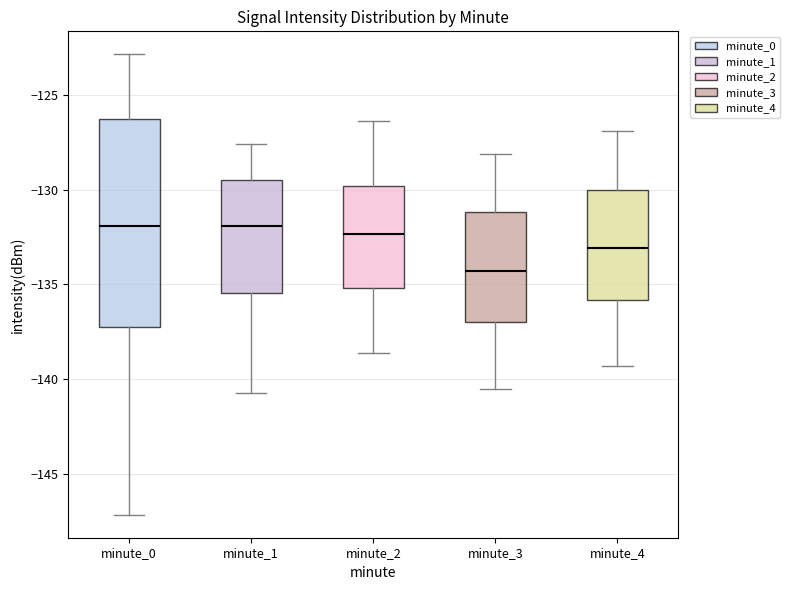

Reading left to right, transcribe this box plot: for each box, give where its median line is, the range the box spans, and where its two whiskers end, as read against the y-axis. The values are not printed on the chart, so give them approximately, as read against the axis.

minute_0: median -132.0, box -137.5 to -126.5, whiskers -147.0 to -123.0
minute_1: median -132.0, box -135.5 to -129.5, whiskers -140.5 to -127.5
minute_2: median -132.5, box -135.0 to -130.0, whiskers -138.5 to -126.5
minute_3: median -134.5, box -137.0 to -131.0, whiskers -140.5 to -128.0
minute_4: median -133.0, box -136.0 to -130.0, whiskers -139.5 to -127.0